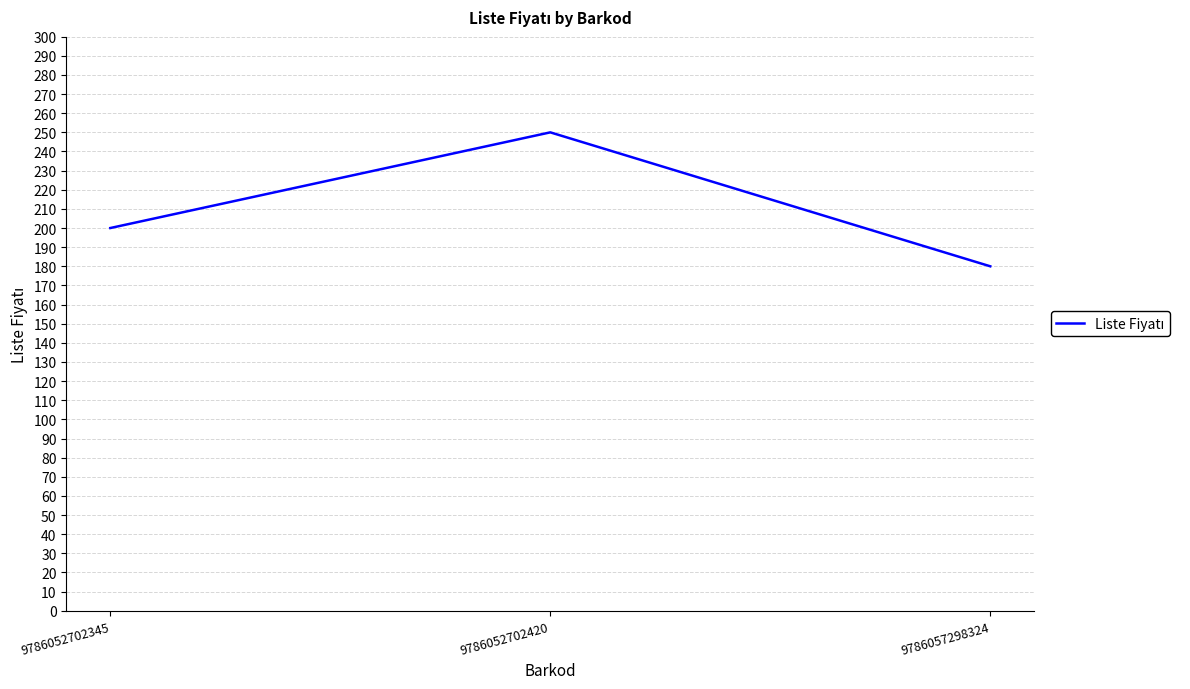

What is the minimum value shown in the chart?

180